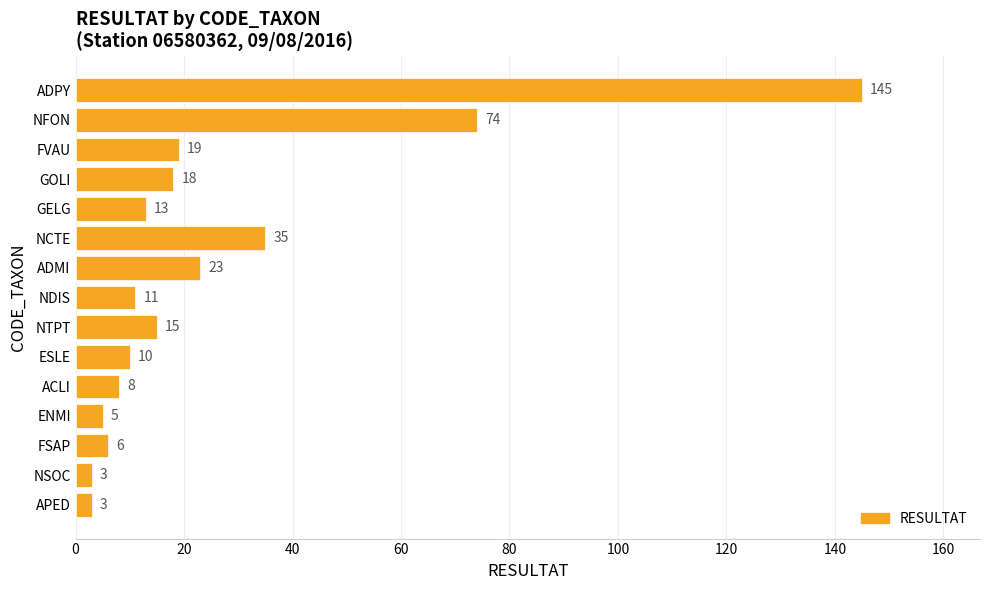

Reading top to bottom, what are all the values shown in this chart?

ADPY=145	NFON=74	FVAU=19	GOLI=18	GELG=13	NCTE=35	ADMI=23	NDIS=11	NTPT=15	ESLE=10	ACLI=8	ENMI=5	FSAP=6	NSOC=3	APED=3